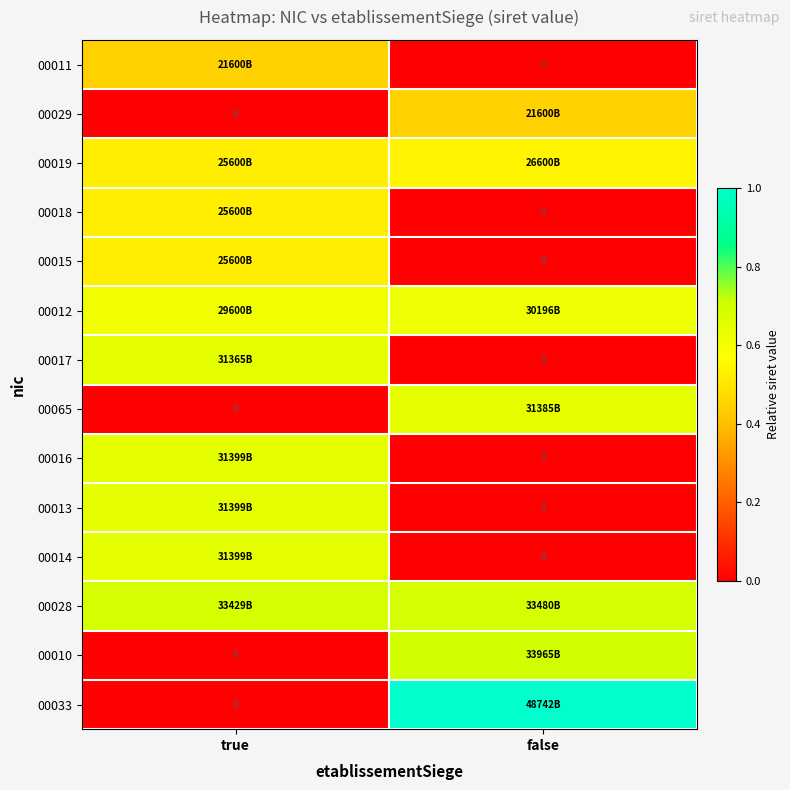

What is the difference between the 00016 values at true and false?

0.6